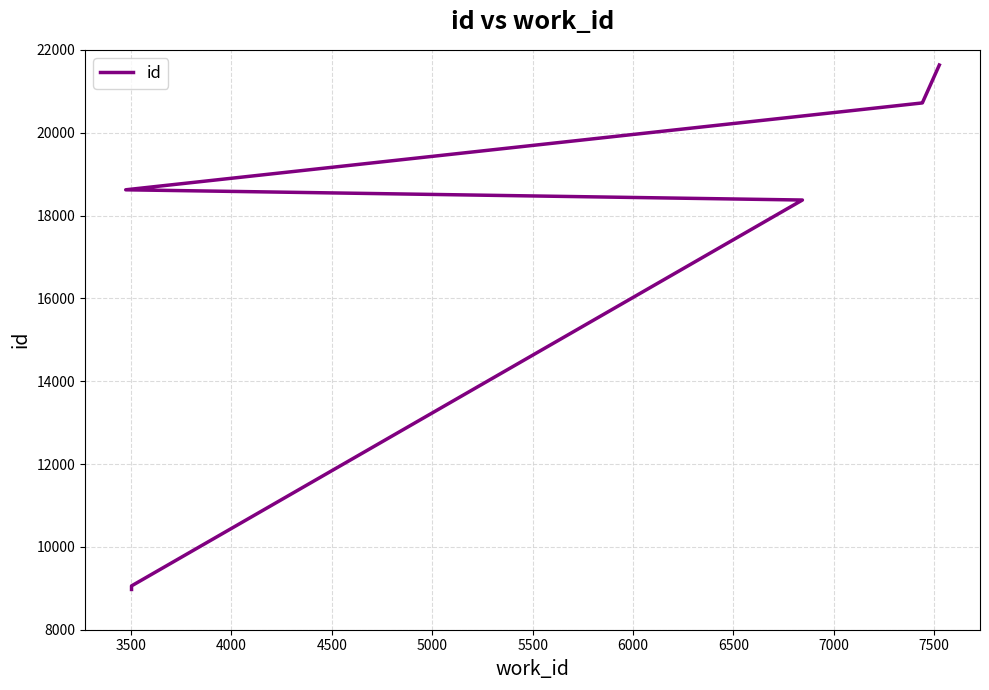

How many distinct data groups are displayed?

1